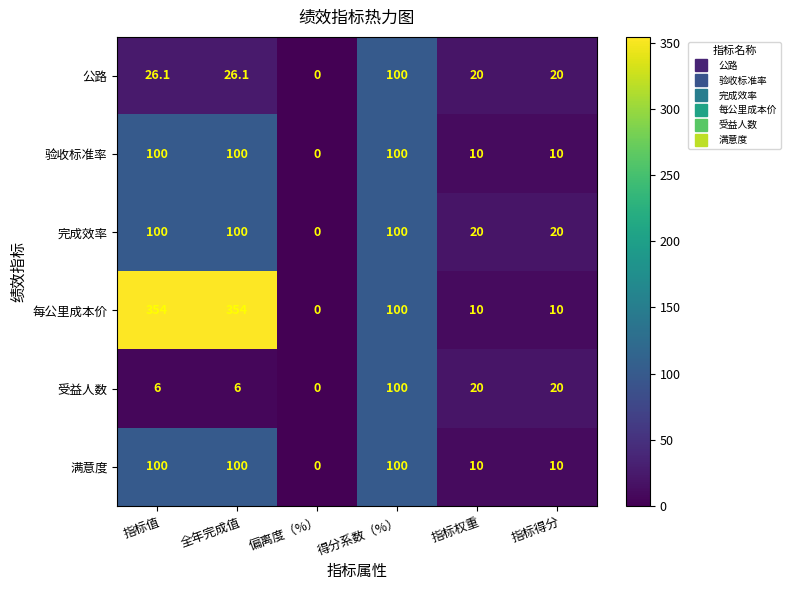

What is the difference between the highest and lowest values at 指标得分?

10.0